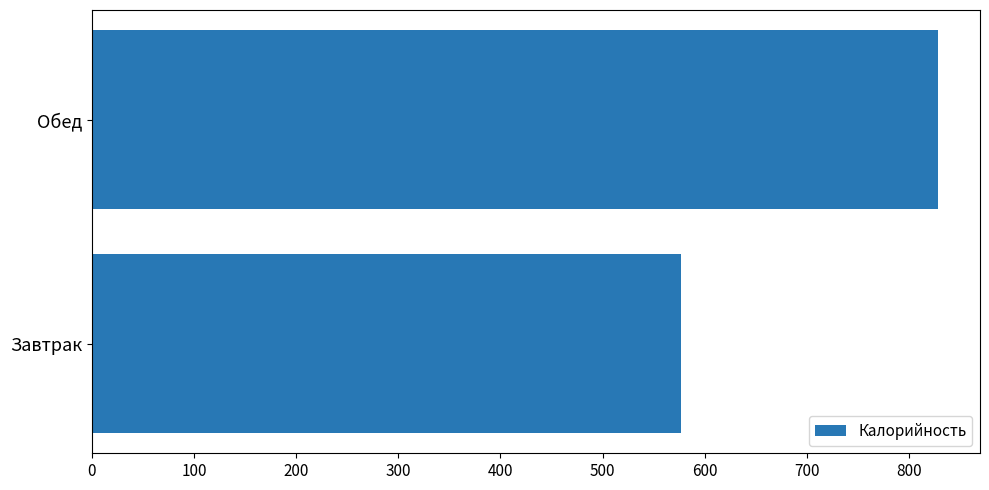

Approximately how many times larger is the value at Завтрак compared to Обед?

0.7